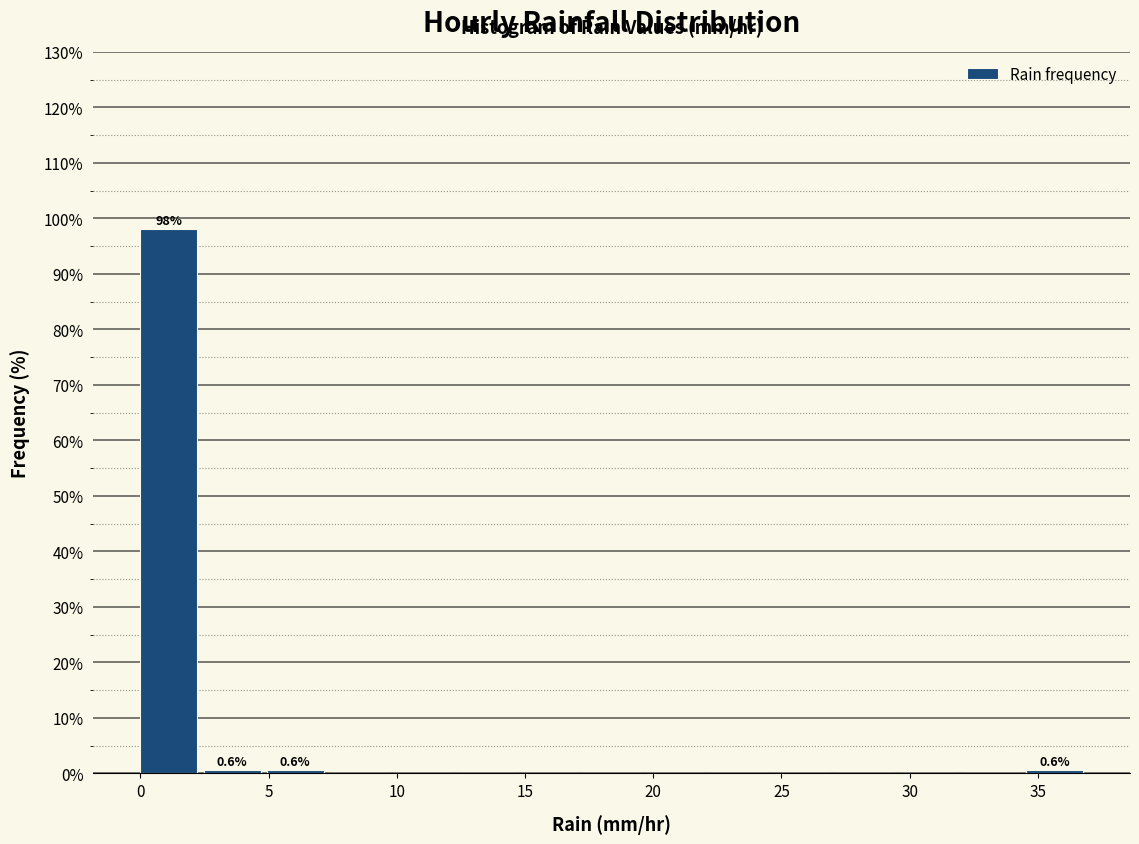

Which range on the x-axis has the tallest bar?

0.0 to 2.5